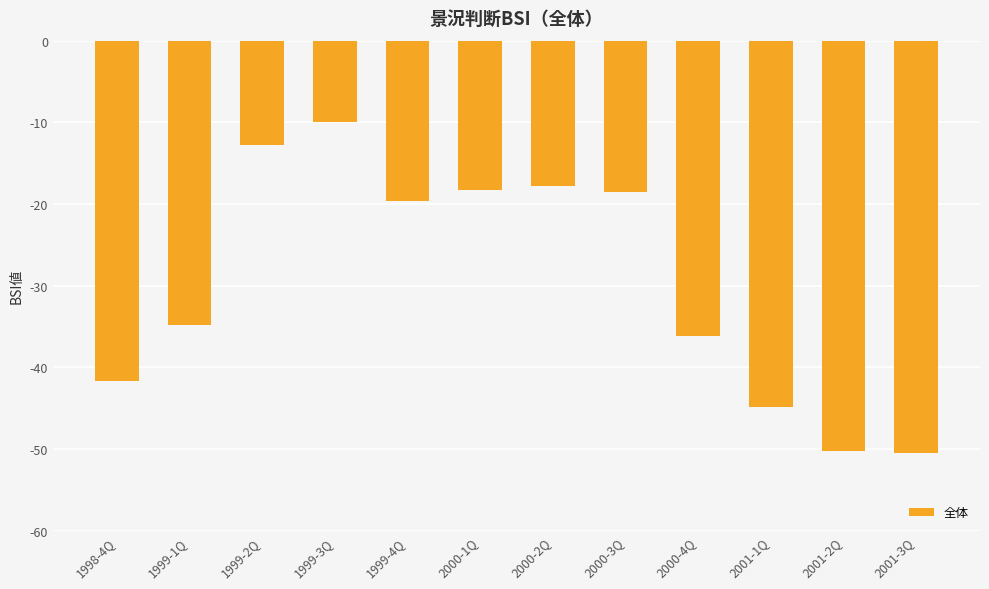

The chart shows a value of -3.3 at 1999-3Q. True or false?

False